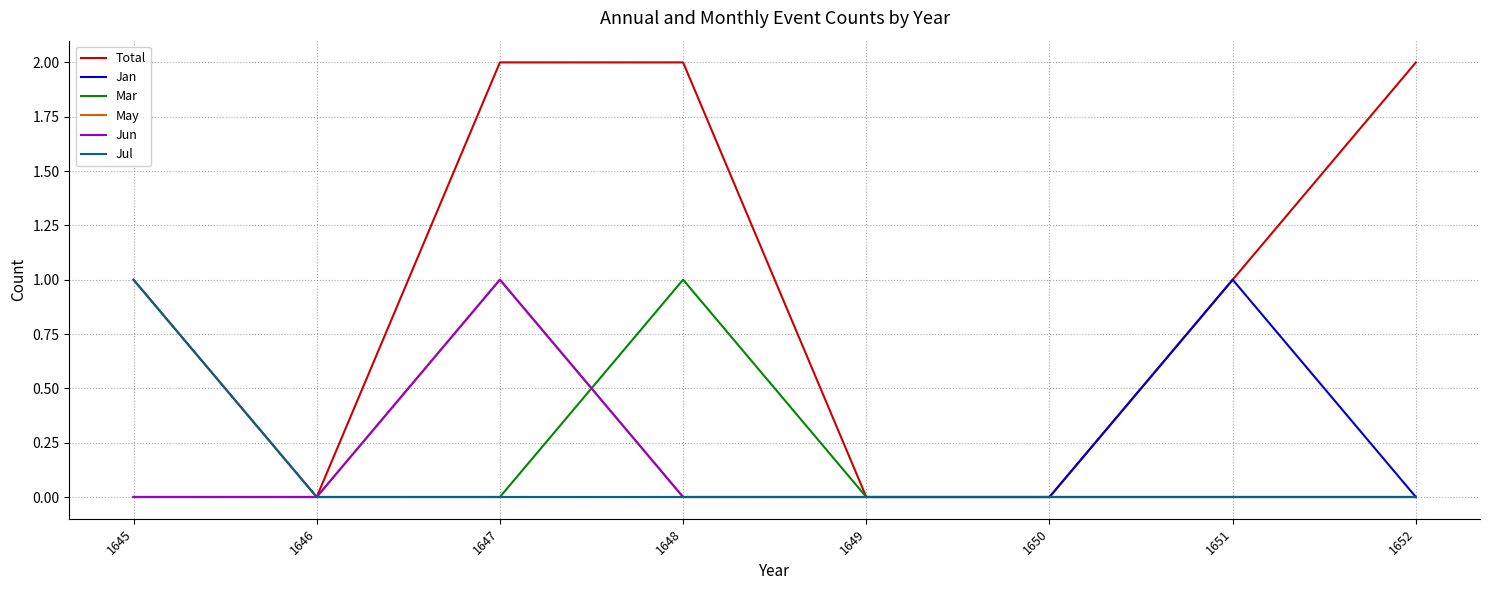

Does the chart display data point markers on the line(s)?

No